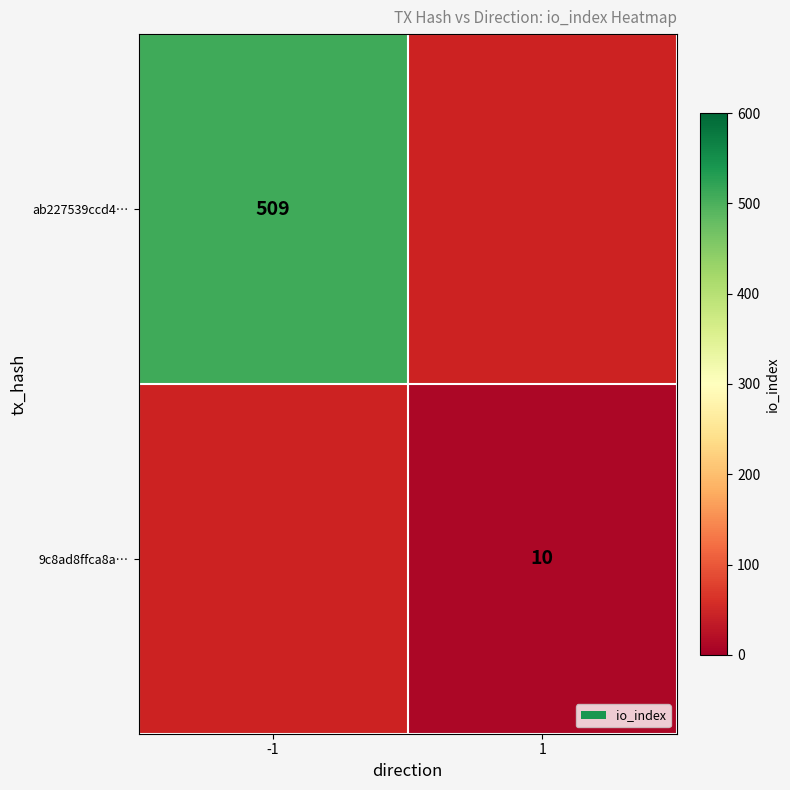

At how many categories does at least one series exceed 443?

1